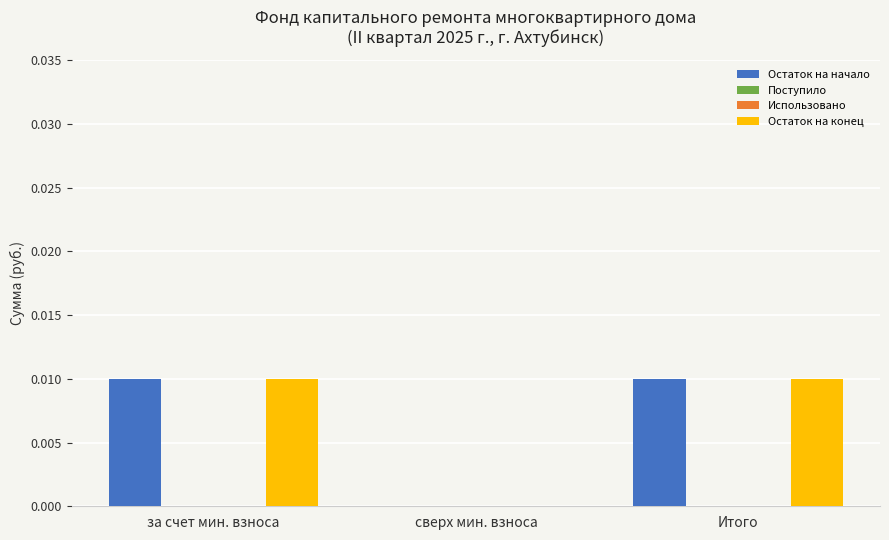

Between сверх мин. взноса and за счет мин. взноса, which is larger?

за счет мин. взноса